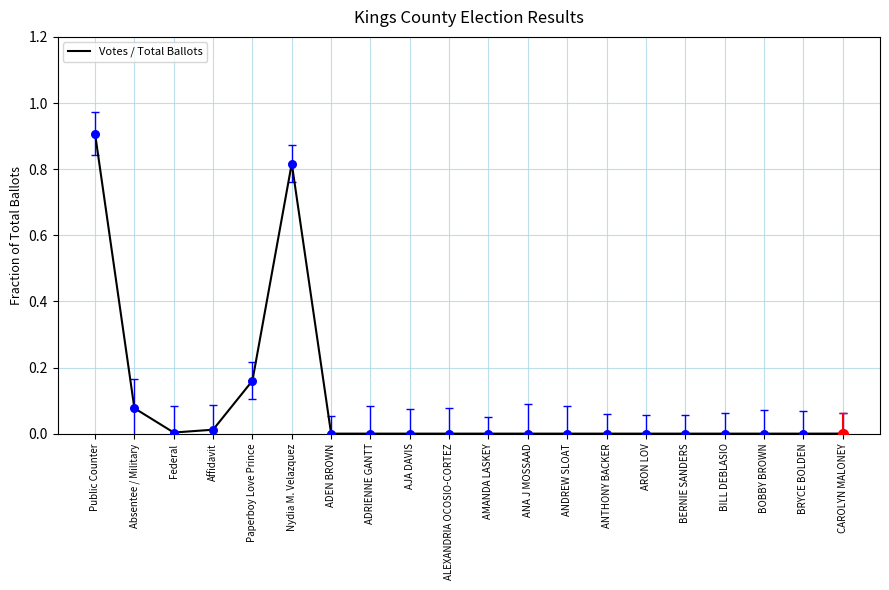

Between AJA DAVIS and Paperboy Love Prince, which is larger?

Paperboy Love Prince